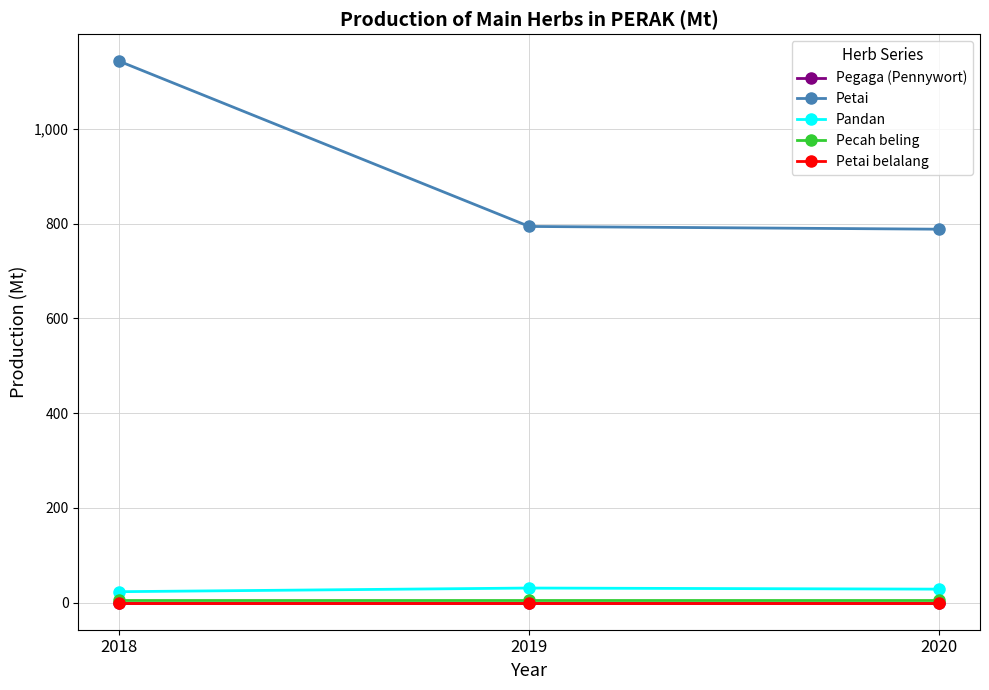

Is the value of Petai at 2020 greater than the value of Pecah beling at 2019?

Yes